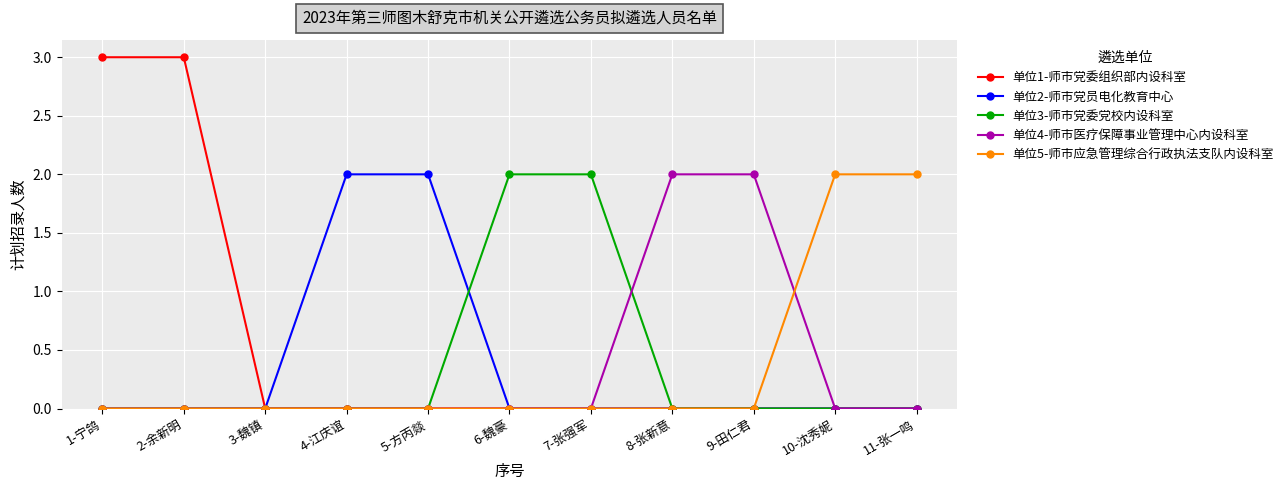

True or false: 单位2-师市党员电化教育中心 has a value of 1 at 2-余新明.

False